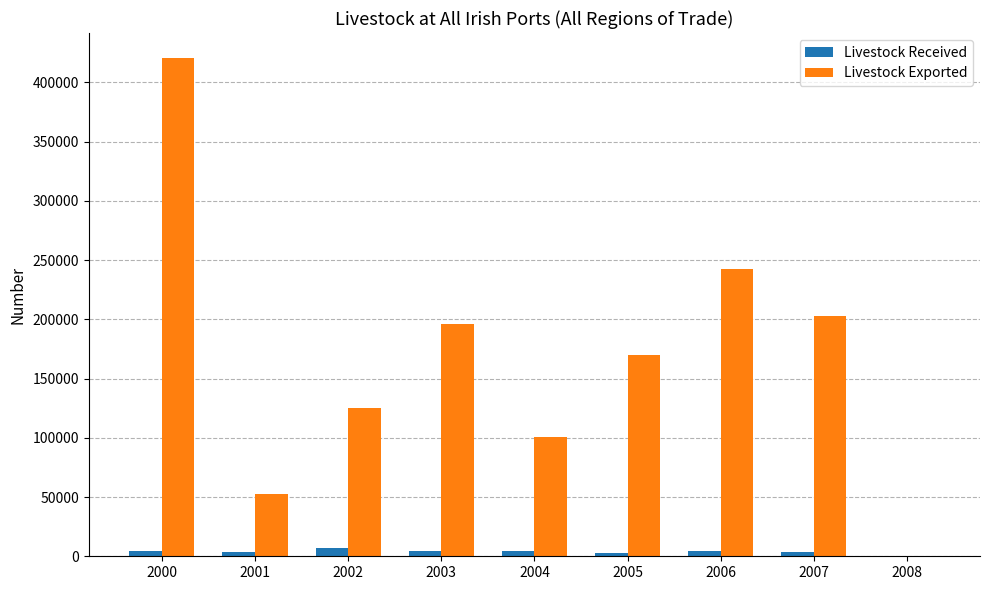

What is the sum of the Livestock Received values at 2002 and 2007?

10540